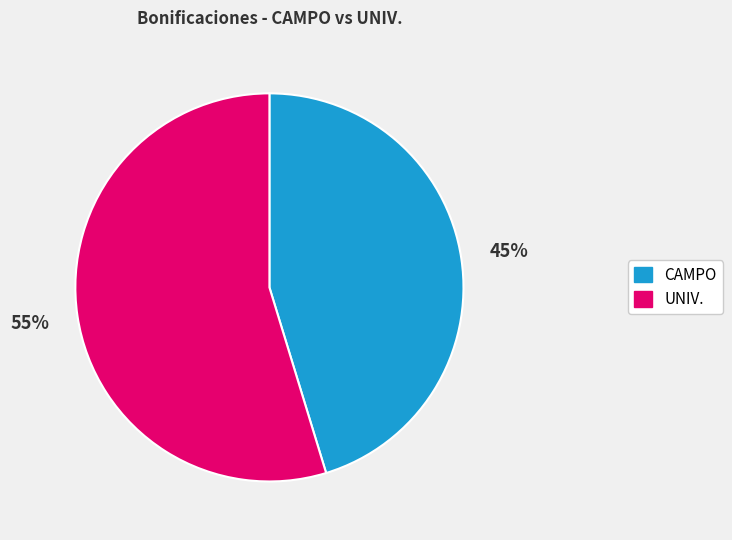

Rank the categories by value from highest to lowest.

UNIV., CAMPO